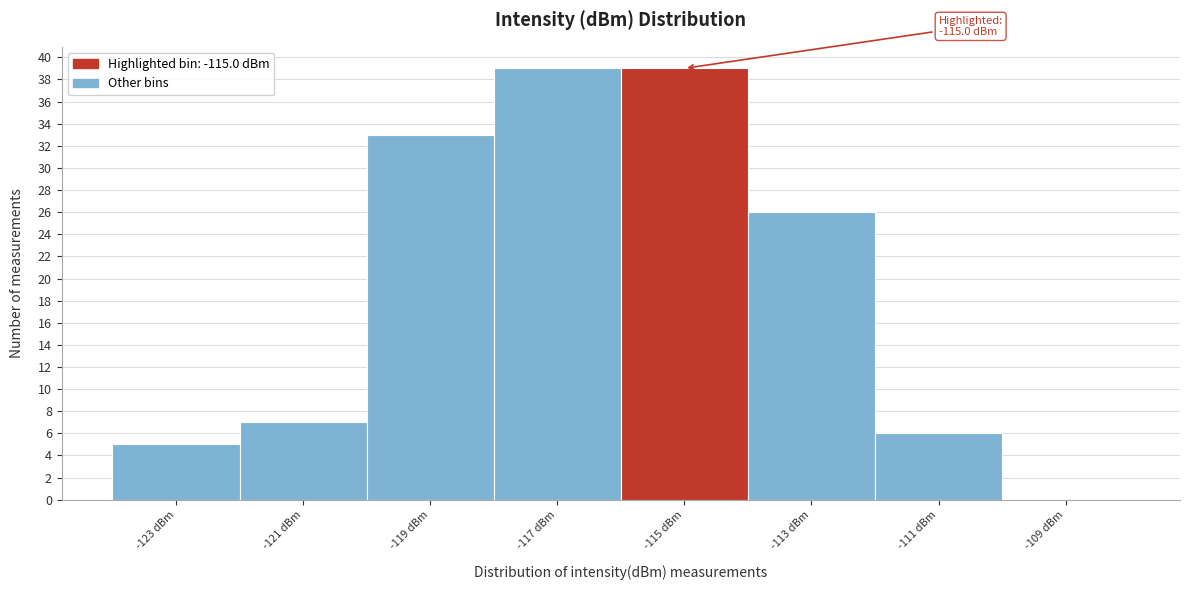

Reading right to left, list all the values displayed in this chart.

-109 dBm=0	-111 dBm=6	-113 dBm=26	-115 dBm=39	-117 dBm=39	-119 dBm=33	-121 dBm=7	-123 dBm=5